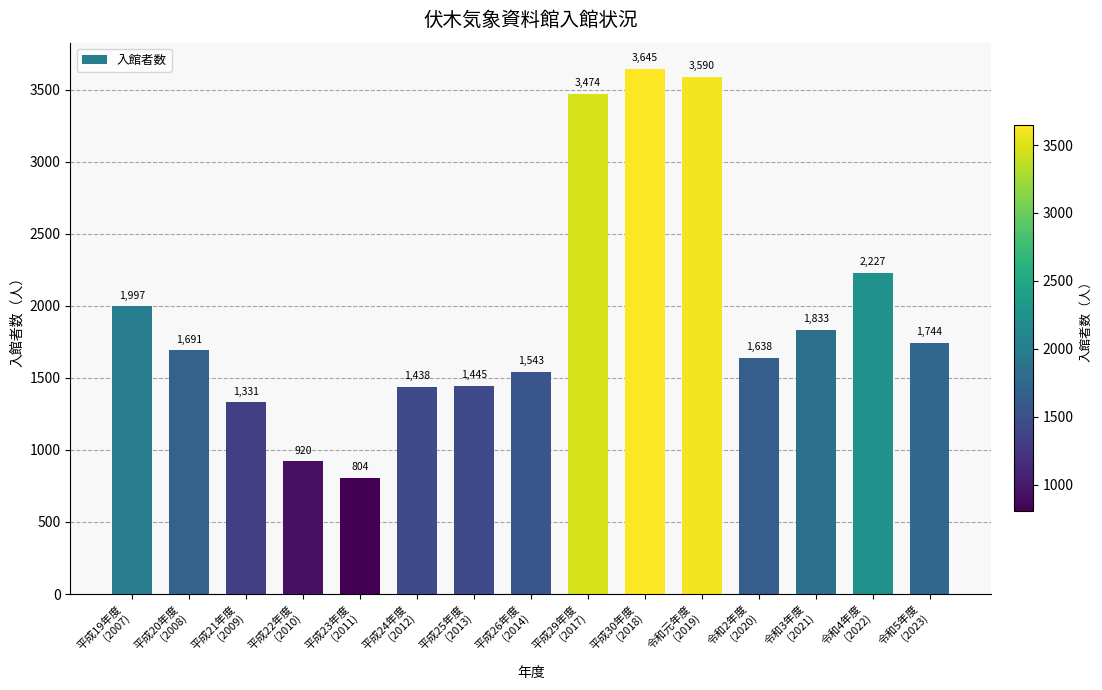

What is the approximate value at 平成24年度
(2012), to the nearest 50?

1450